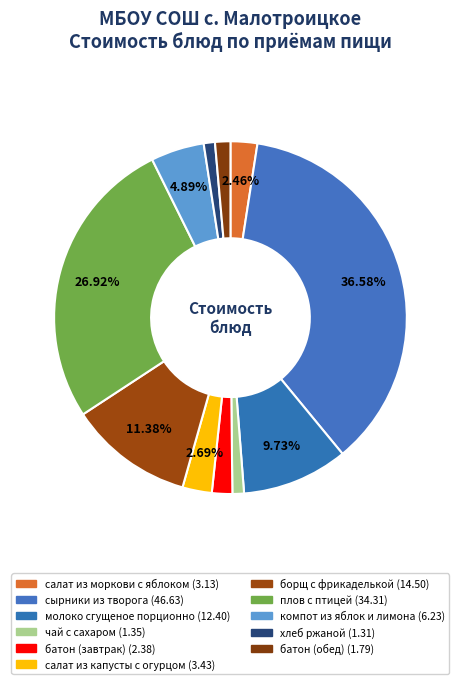

Count the number of slices in the pie.

11